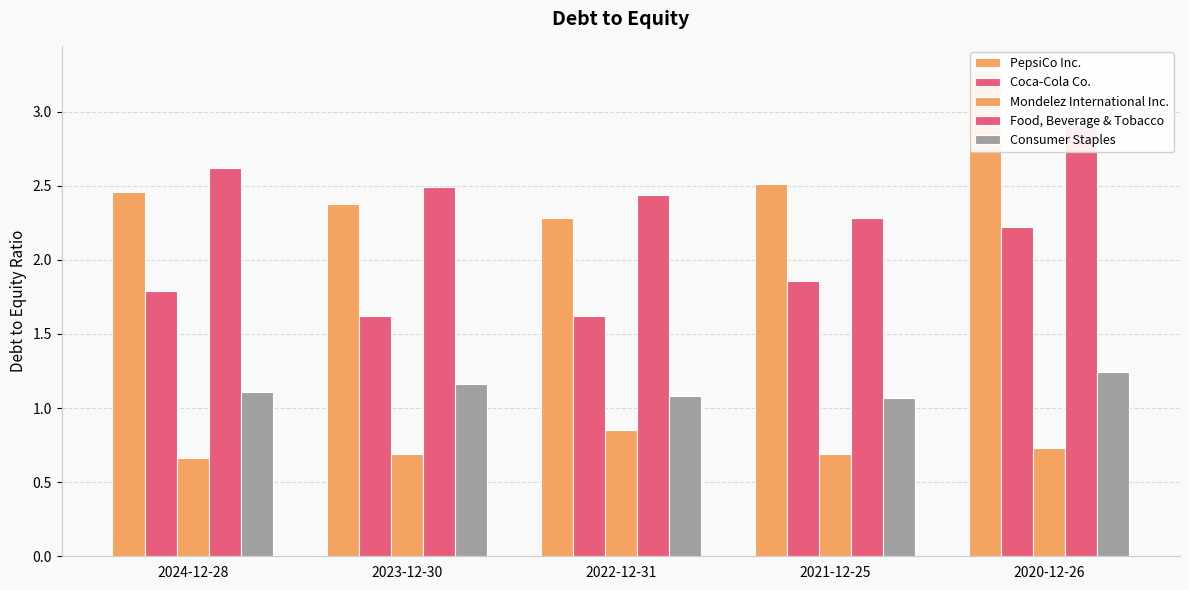

Which series changed the most between 2022-12-31 and 2021-12-25?

Coca-Cola Co.